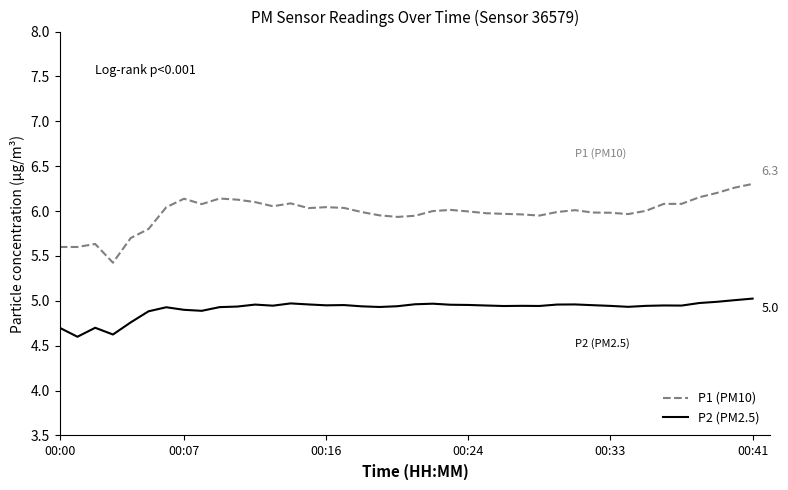

Is this an area chart (filled region under the line)?

No